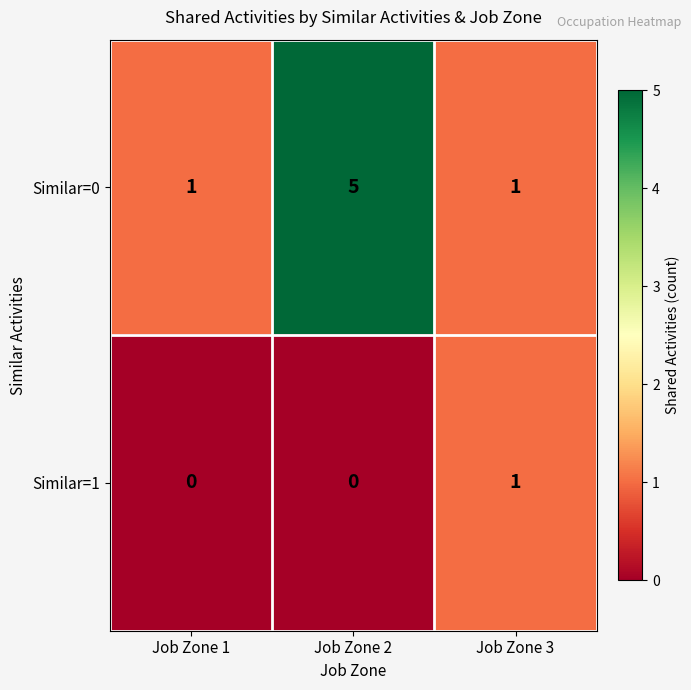

At which category is the sum across all series the highest?

Job Zone 2